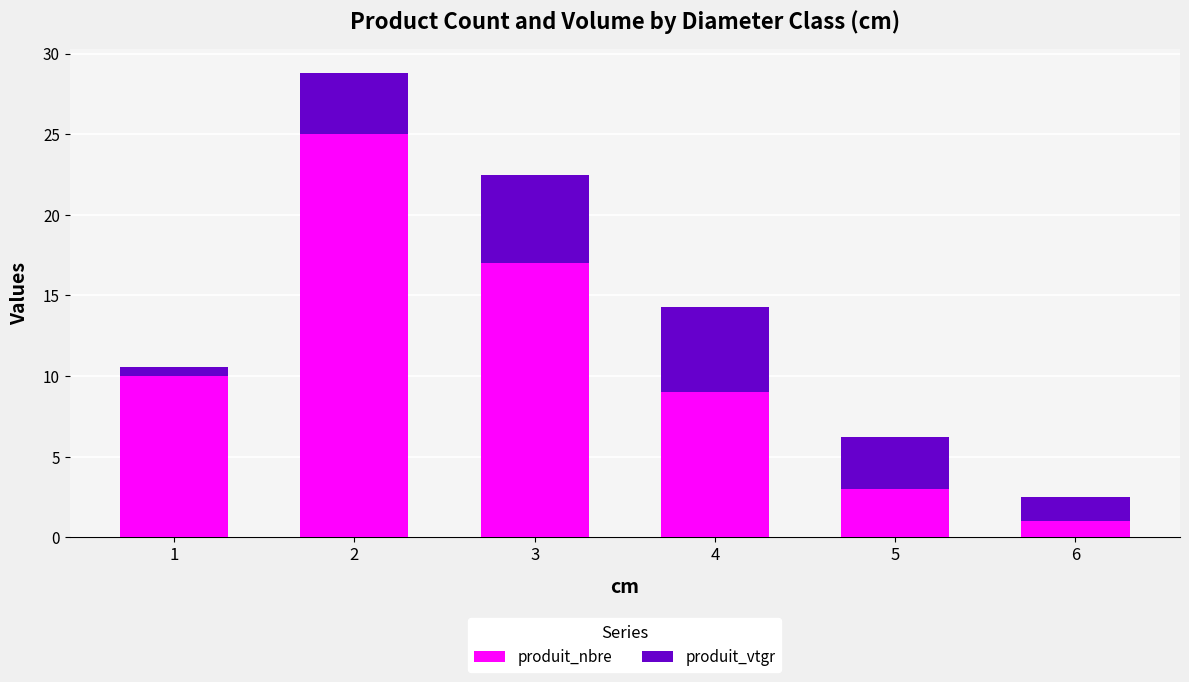

What is the difference between the maximum and minimum values in the produit_nbre series?

24.0